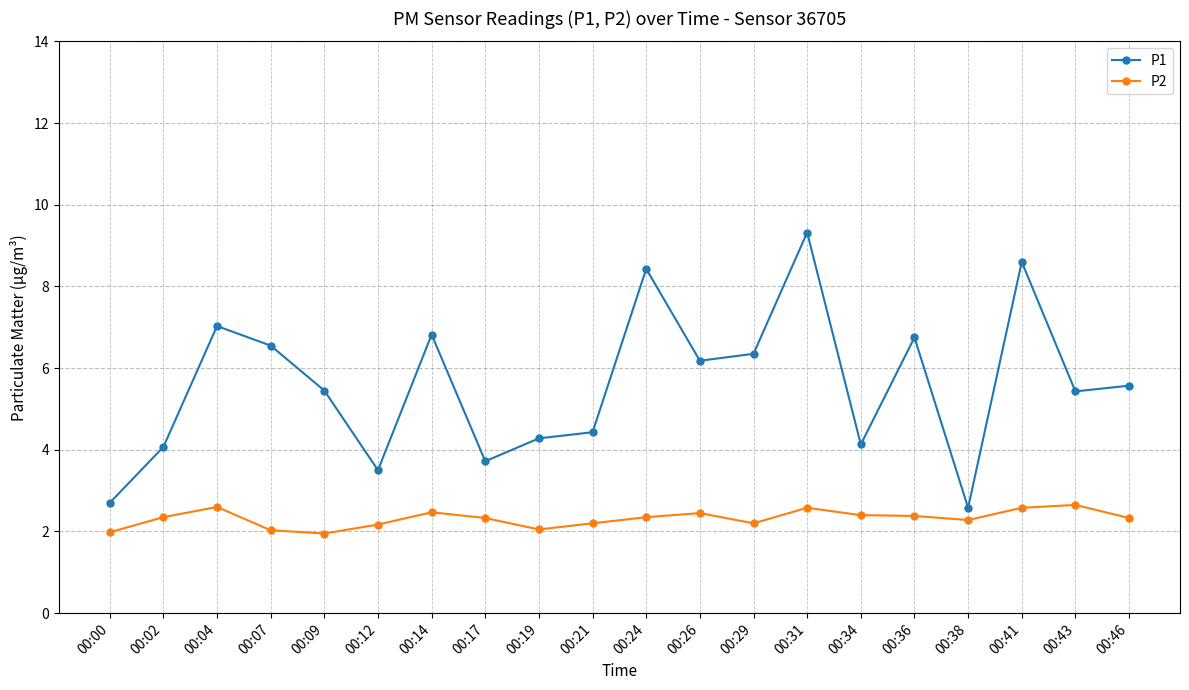

What is the maximum value shown in the chart?

9.3